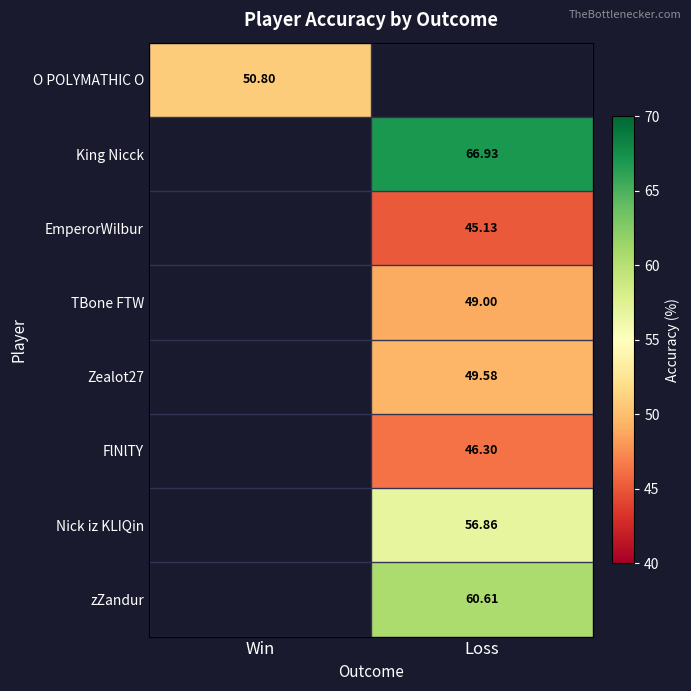

Is the value of TBone FTW at Loss greater than the value of King Nicck at Loss?

No